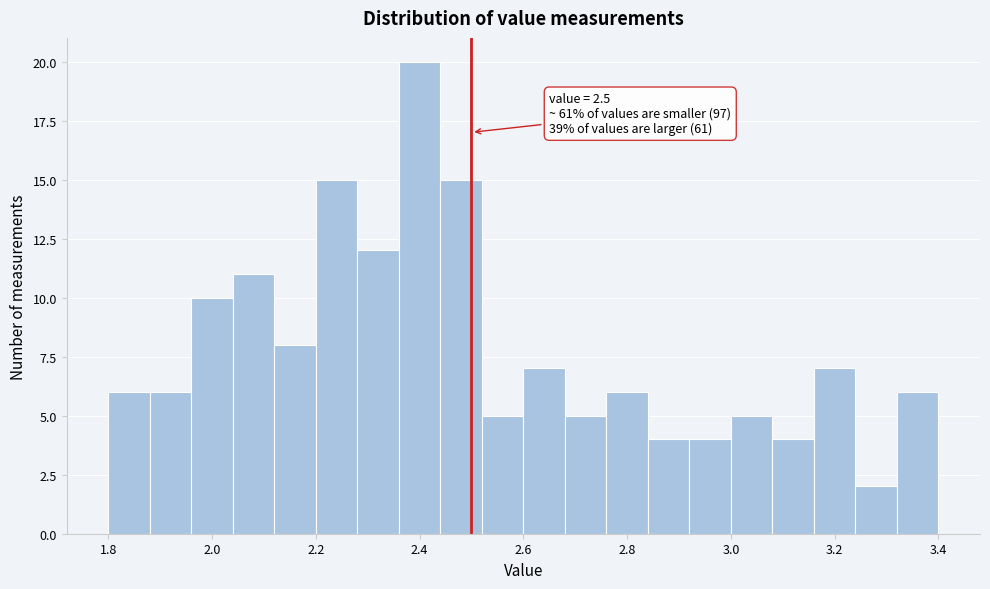

Which range on the x-axis has the tallest bar?

2.36 to 2.44